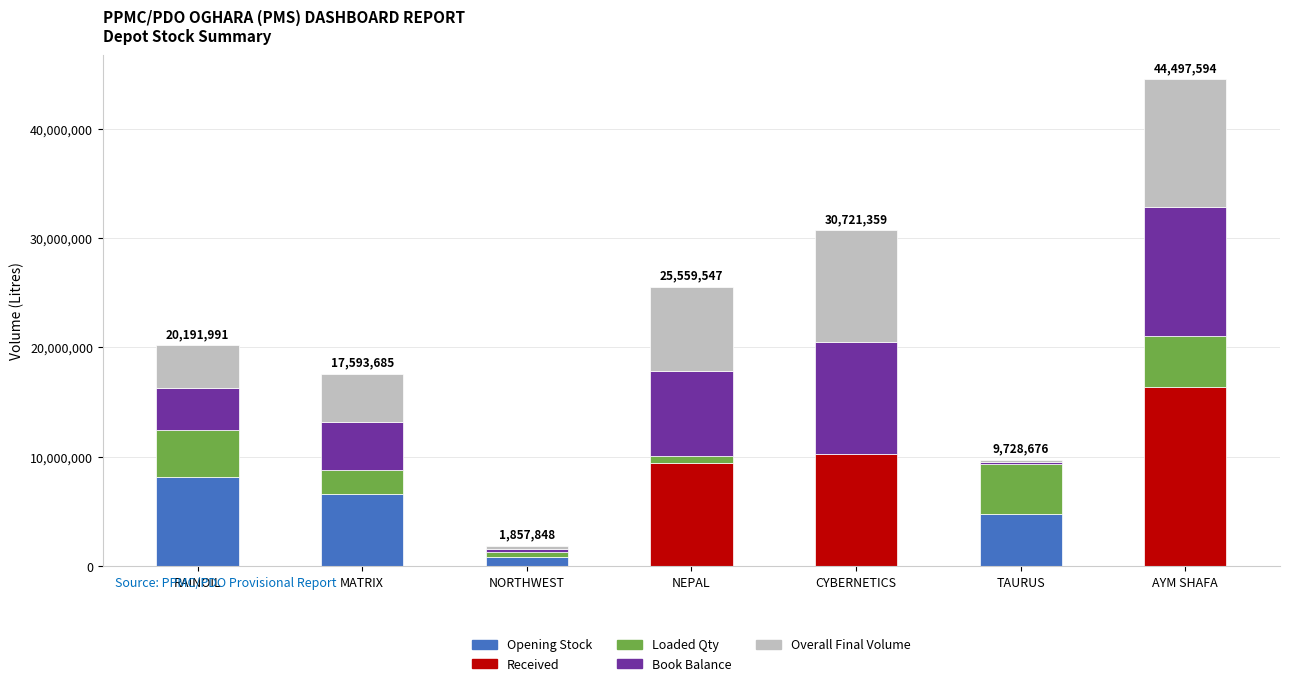

What is the total value across all series at RAINOIL?

20191991